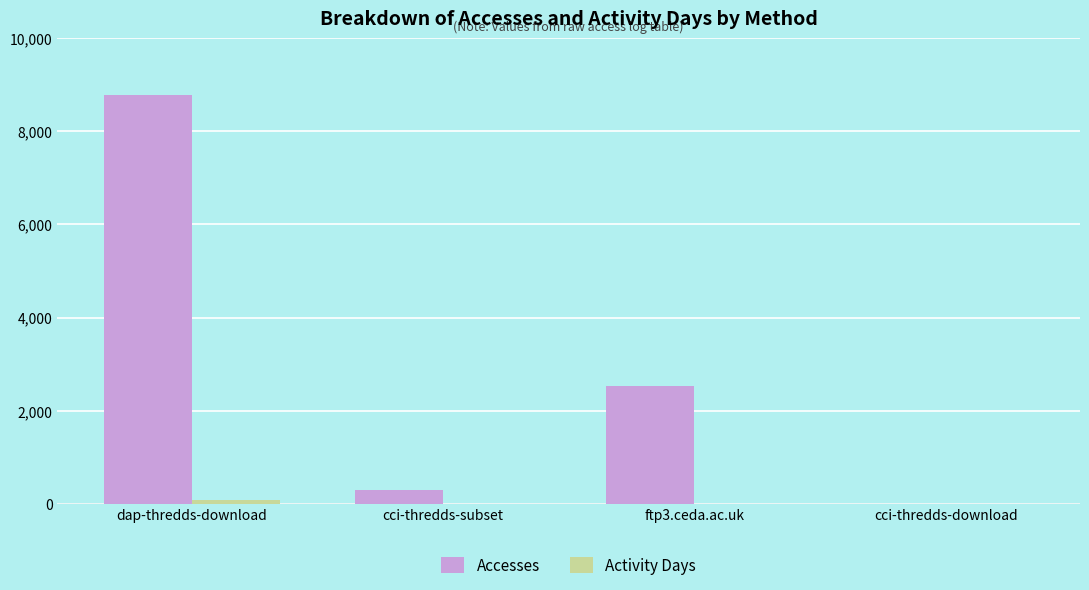

At which label does Accesses reach its peak?

dap-thredds-download